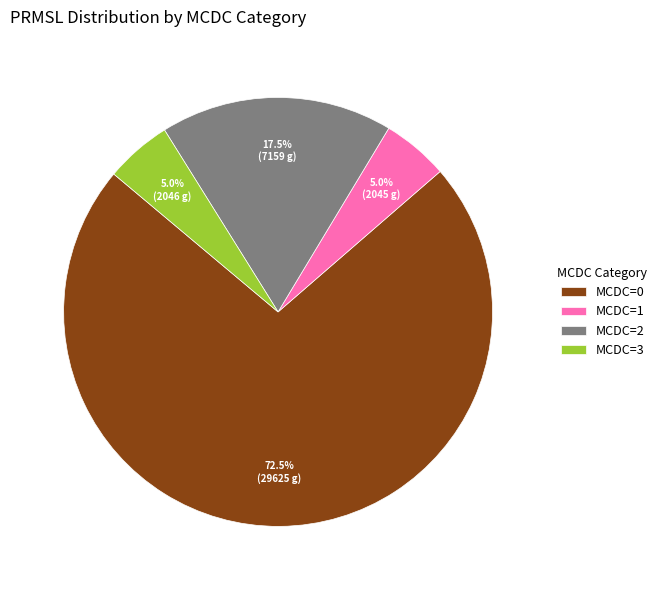

Does MCDC=0 account for over 50% of the chart?

Yes